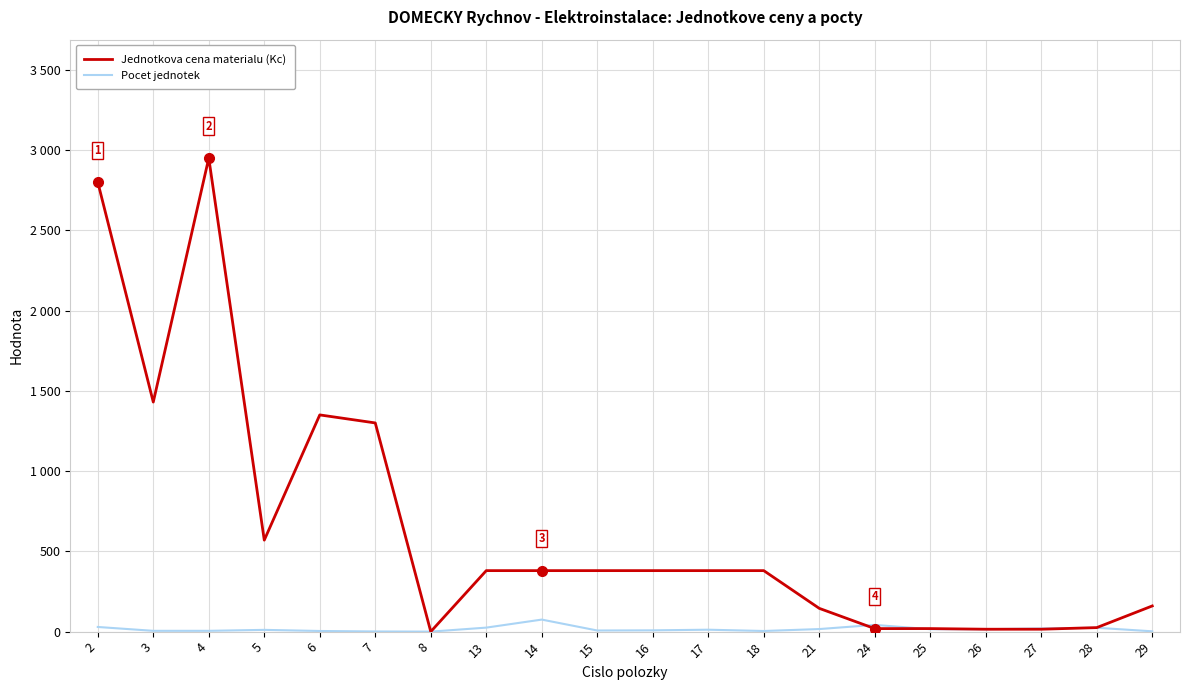

What are all the series names shown in the legend?

Jednotkova cena materialu (Kc), Pocet jednotek